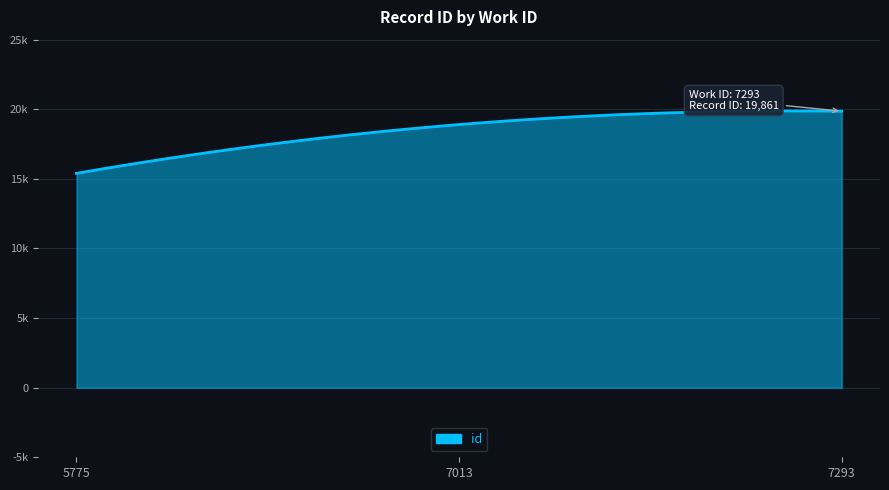

Is this an area chart (filled region under the line)?

Yes